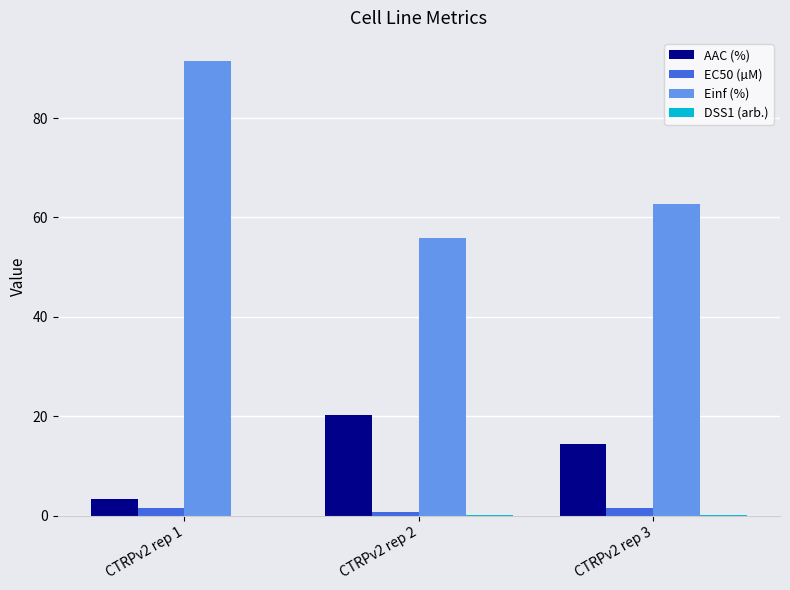

At which category does the chart reach its peak across all series?

CTRPv2 rep 1